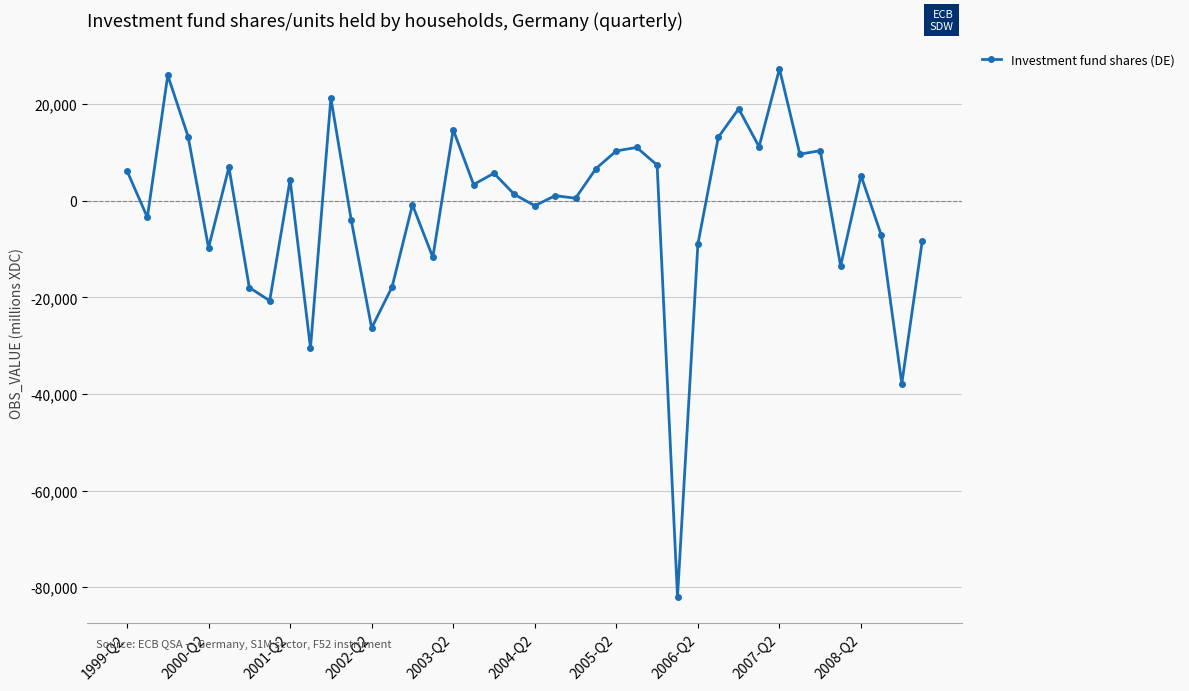

What is the value of the 30th point from the left?

13169